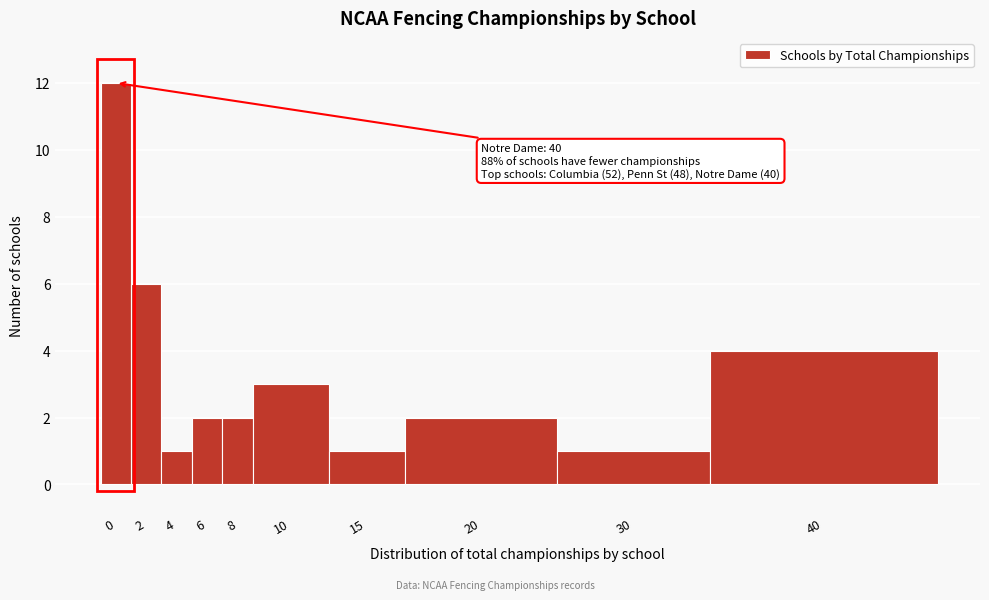

Reading right to left, transcribe all the data shown in this chart.

4	1	2	1	3	2	2	1	6	12